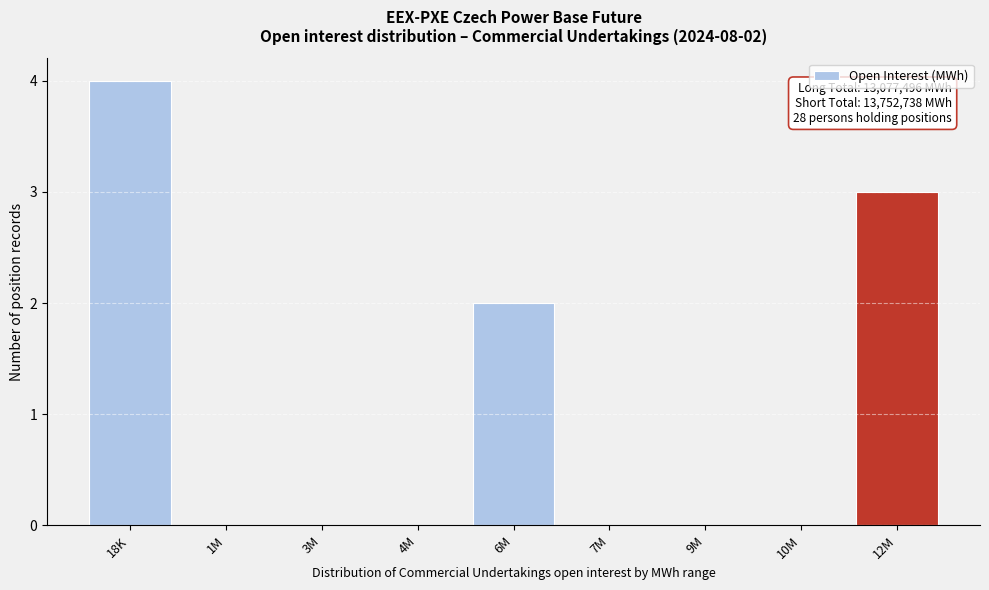

Reading right to left, transcribe all the data shown in this chart.

12M=3	10M=0	9M=0	7M=0	6M=2	4M=0	3M=0	1M=0	18K=4